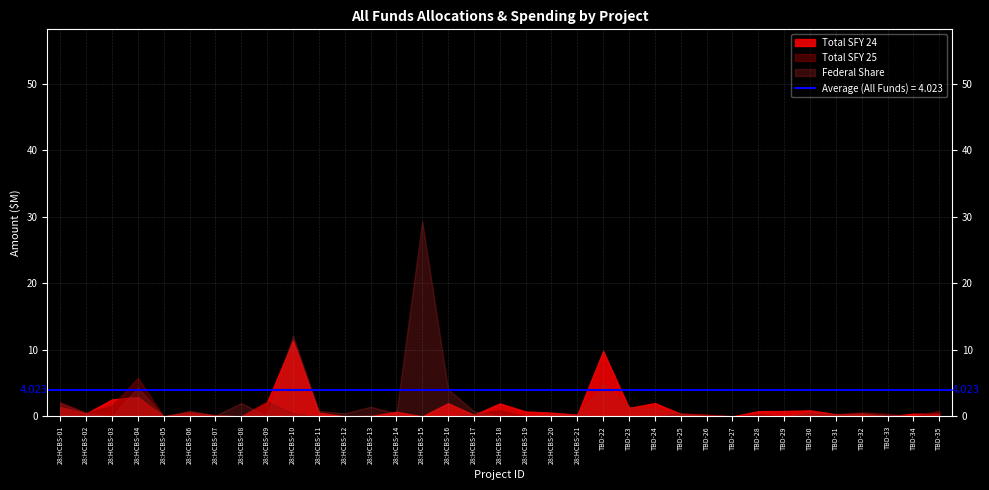

Which series has the largest range (max minus min)?

Federal Share